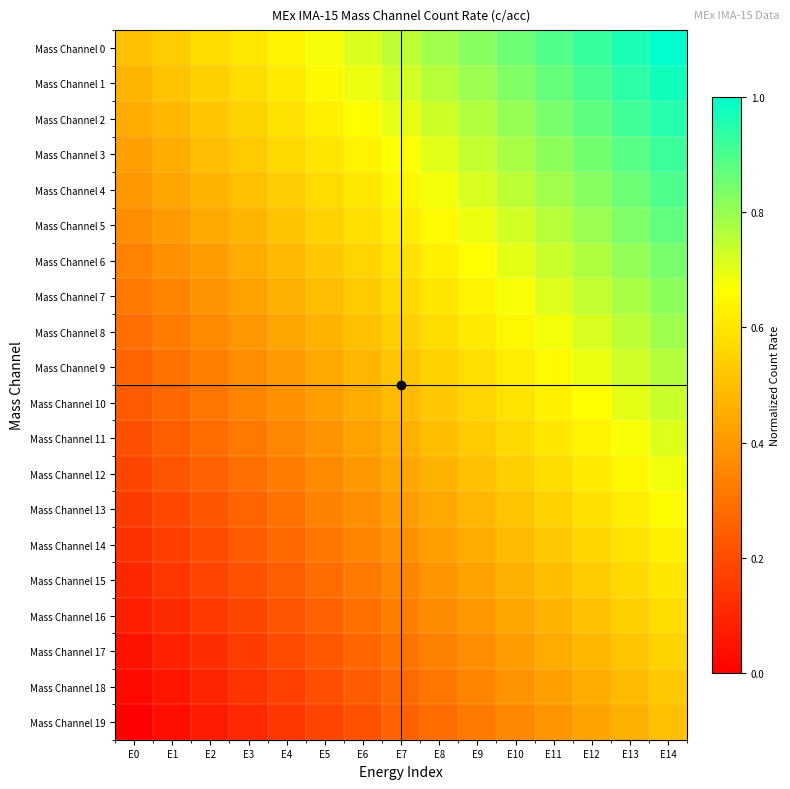

Which series has the largest total across all categories?

Mass Channel 0